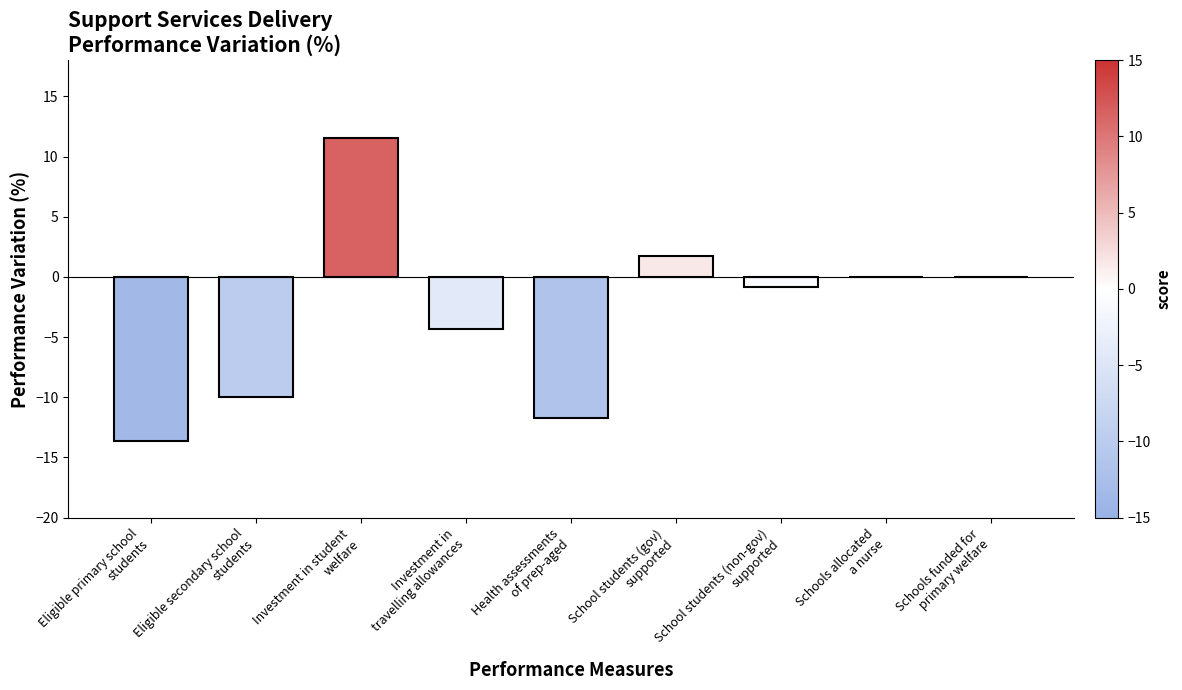

Where is the data nearest to the value -1?

School students (non-gov)
supported